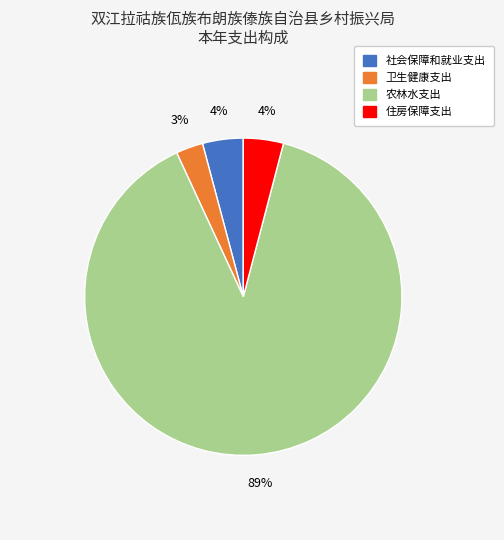

Do 社会保障和就业支出 and 住房保障支出 together represent more than half of the pie?

No